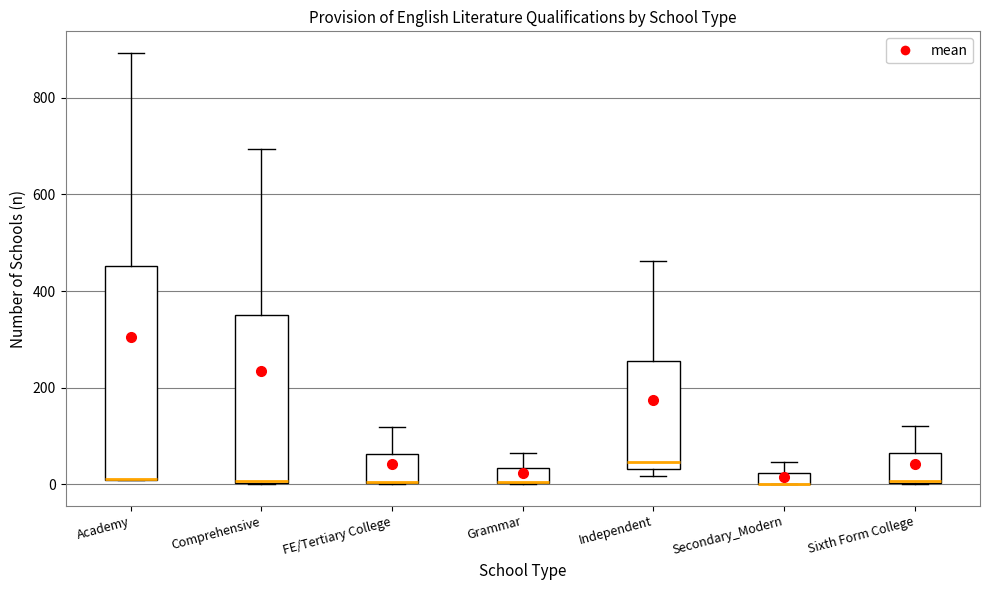

Which box is the tallest, from its lower edge to its upper edge?

Academy